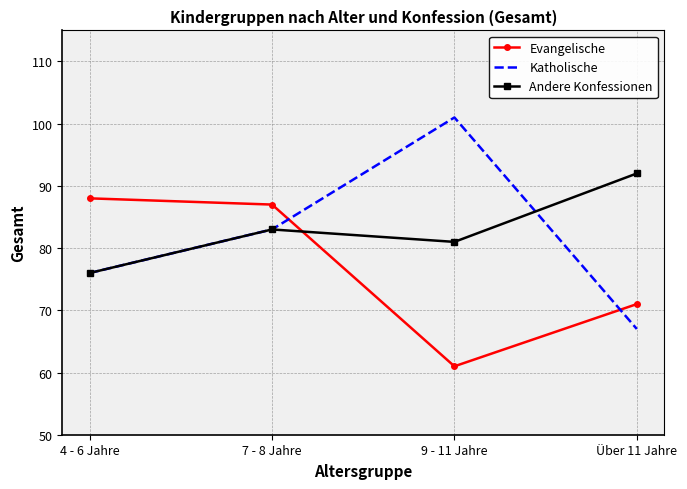

Which label corresponds to the smallest value in the chart?

9 - 11 Jahre